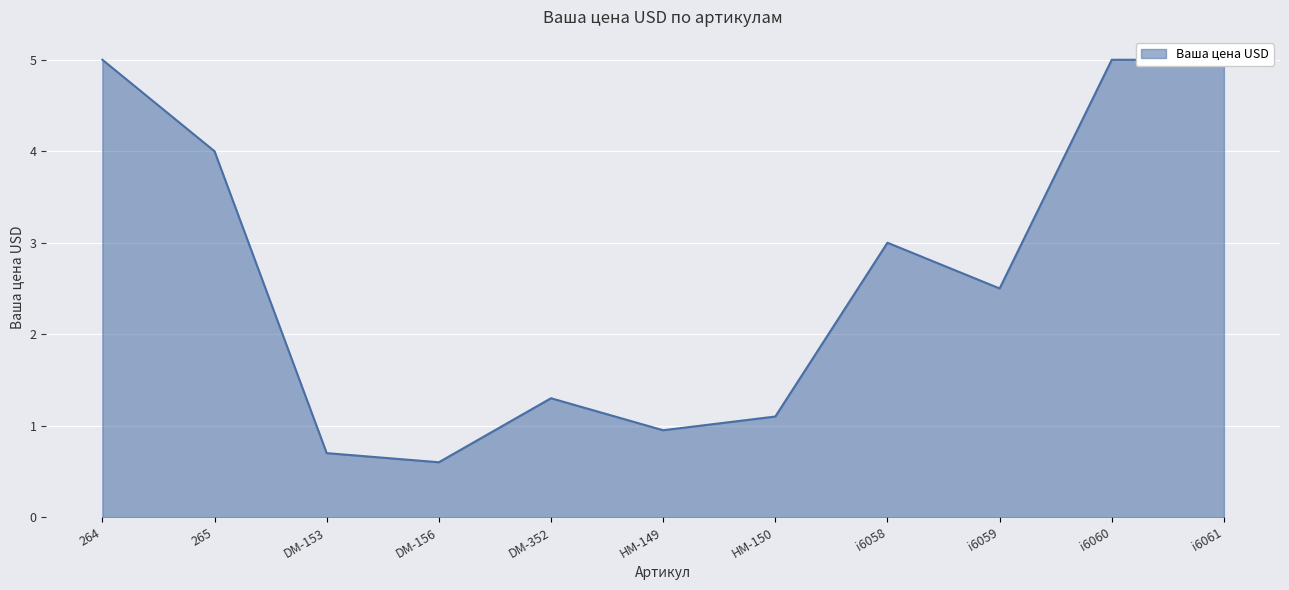

What is the sum of the values at i6061 and i6058?

8.0